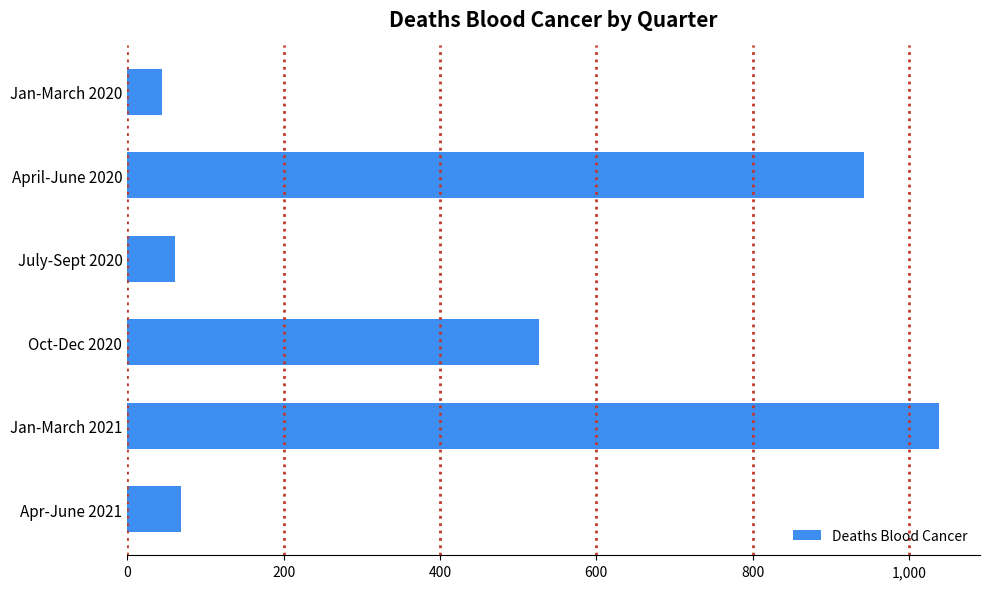

Reading bottom to top, extract all data points from this chart.

69	1039	527	61	942	44